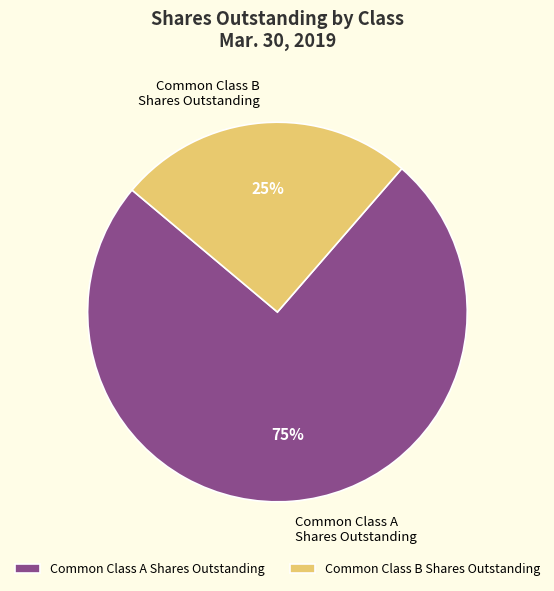

Rank the categories by value from lowest to highest.

Common Class B Shares Outstanding, Common Class A Shares Outstanding